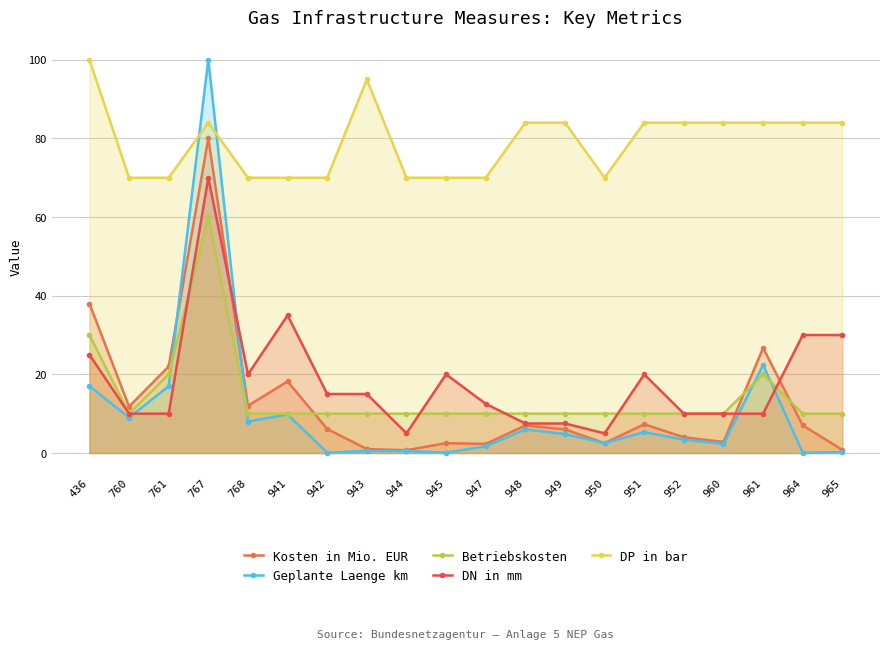

At 943, list the series in order from smallest to largest.

Geplante Laenge km, Kosten in Mio. EUR, Betriebskosten, DN in mm, DP in bar